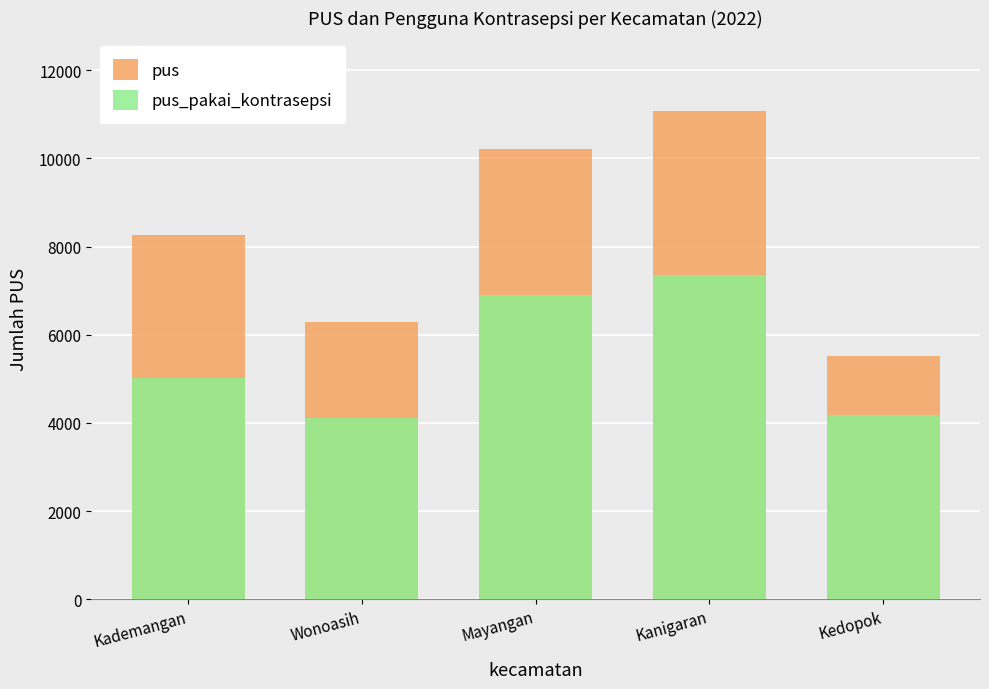

At which label does pus_pakai_kontrasepsi reach its minimum?

Wonoasih